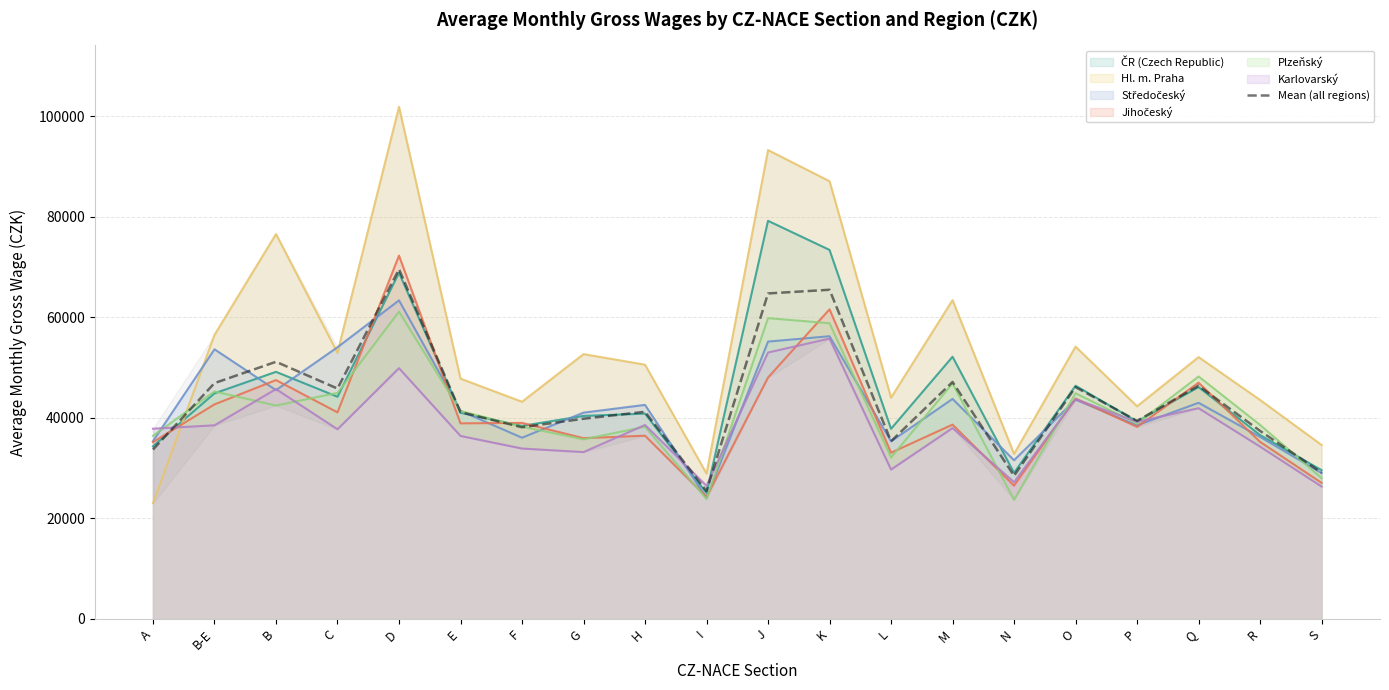

What is the label of the 7th point from the left?

F